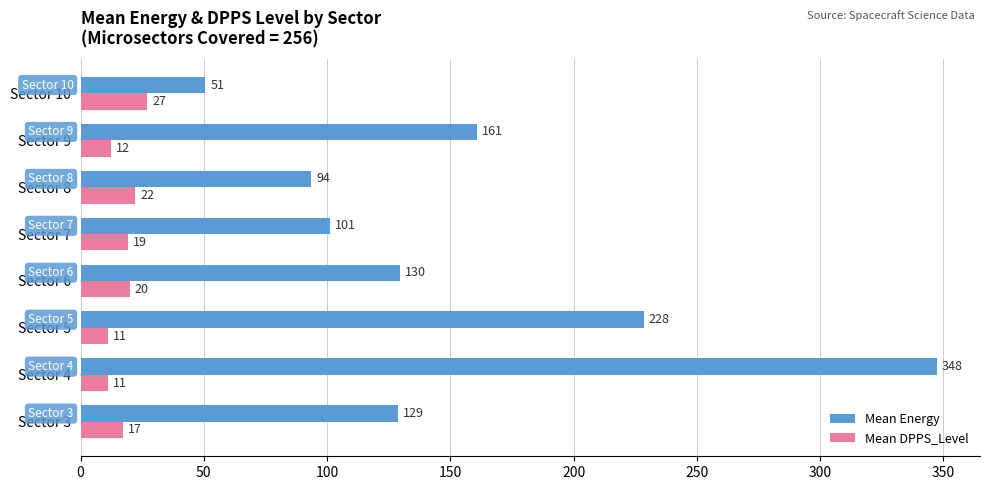

The value of Mean DPPS_Level at Sector 9 is 12.5. True or false?

True